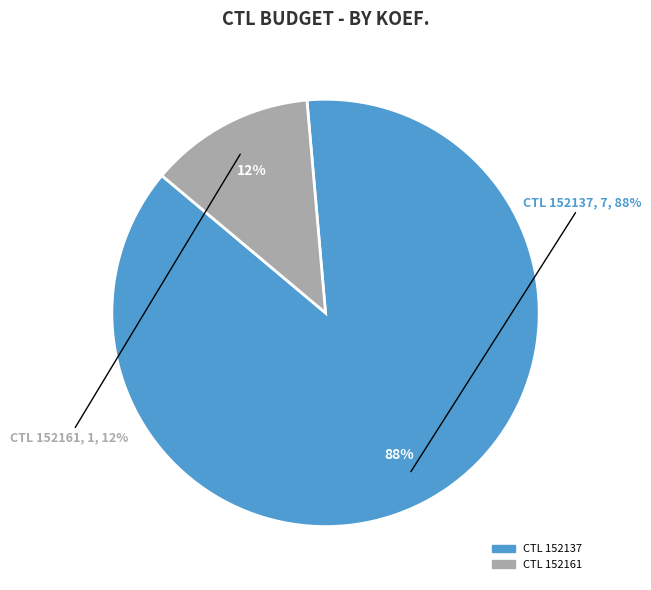

To the nearest percent, what is the average slice percentage?

50%